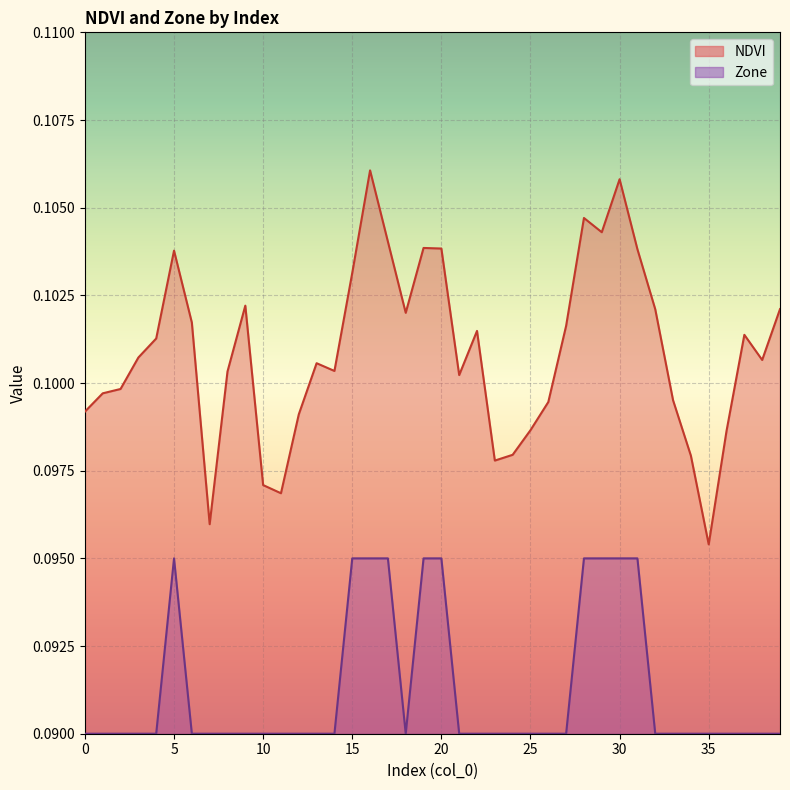

What are all the series names shown in the legend?

NDVI, Zone